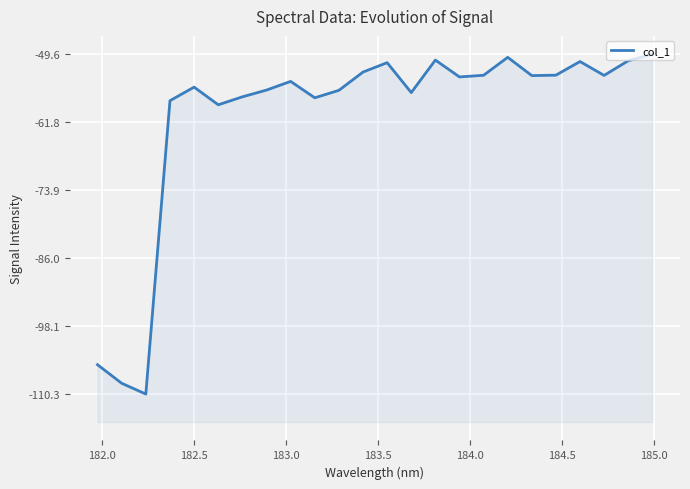

True or false: the data shows -77.3 at 15.

False